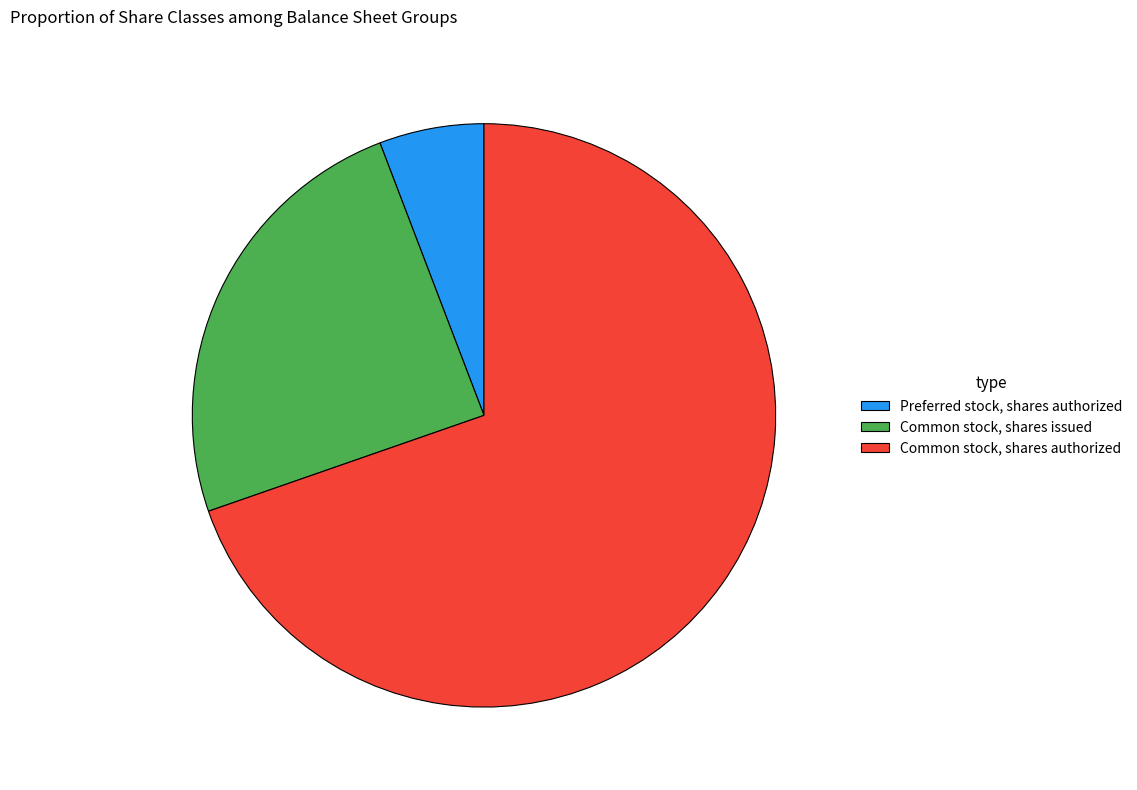

What is the largest slice in the pie chart?

Common stock, shares authorized